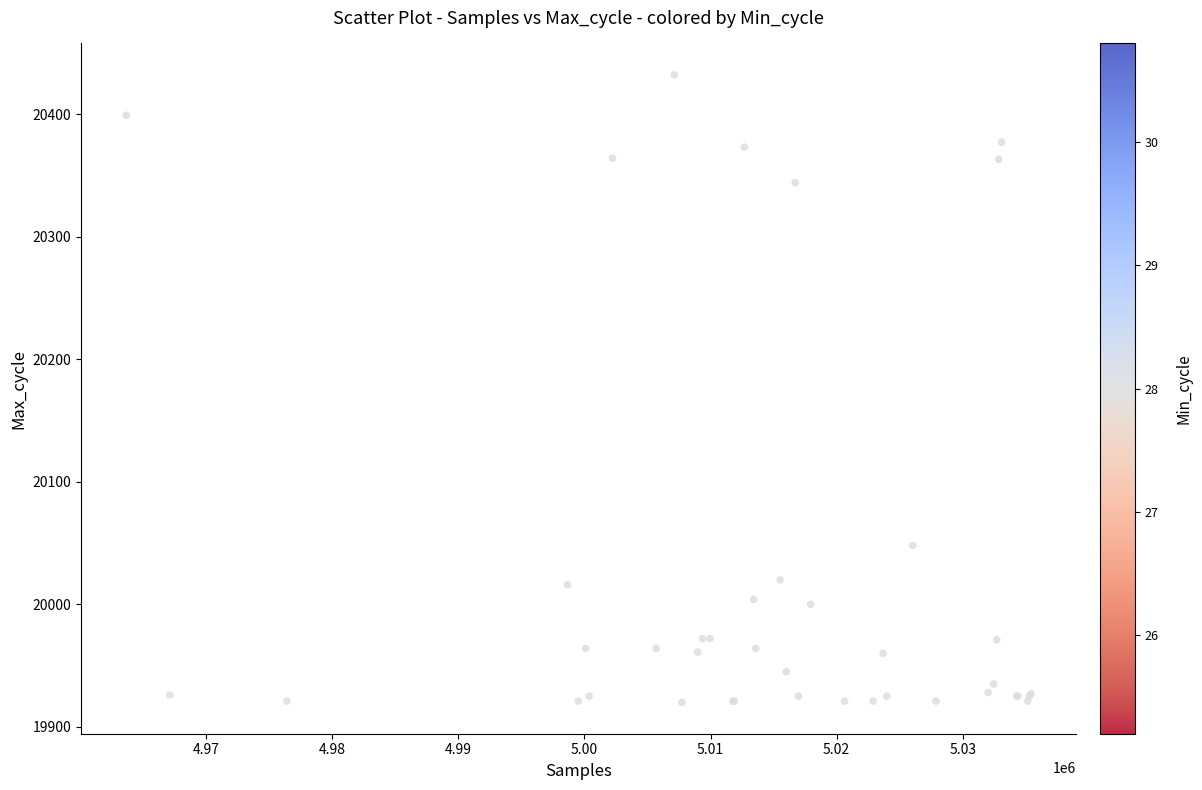

What Y value in the scatter plot is closest to 20176?

20048